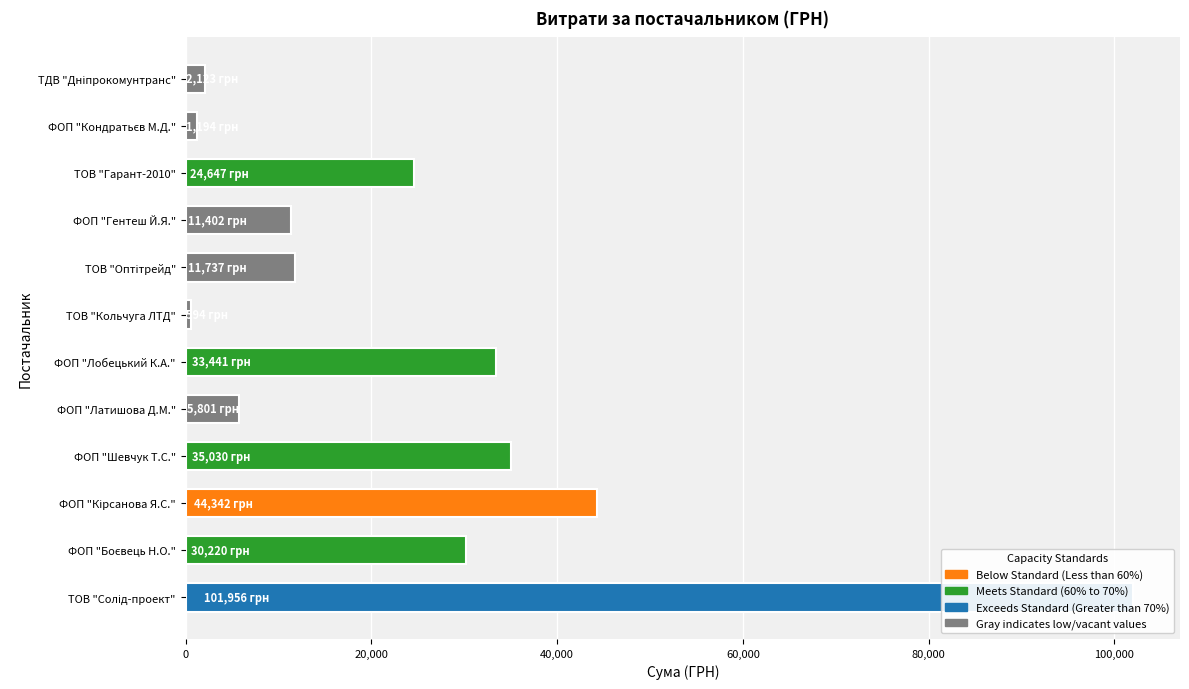

What is the average value?

25207.2